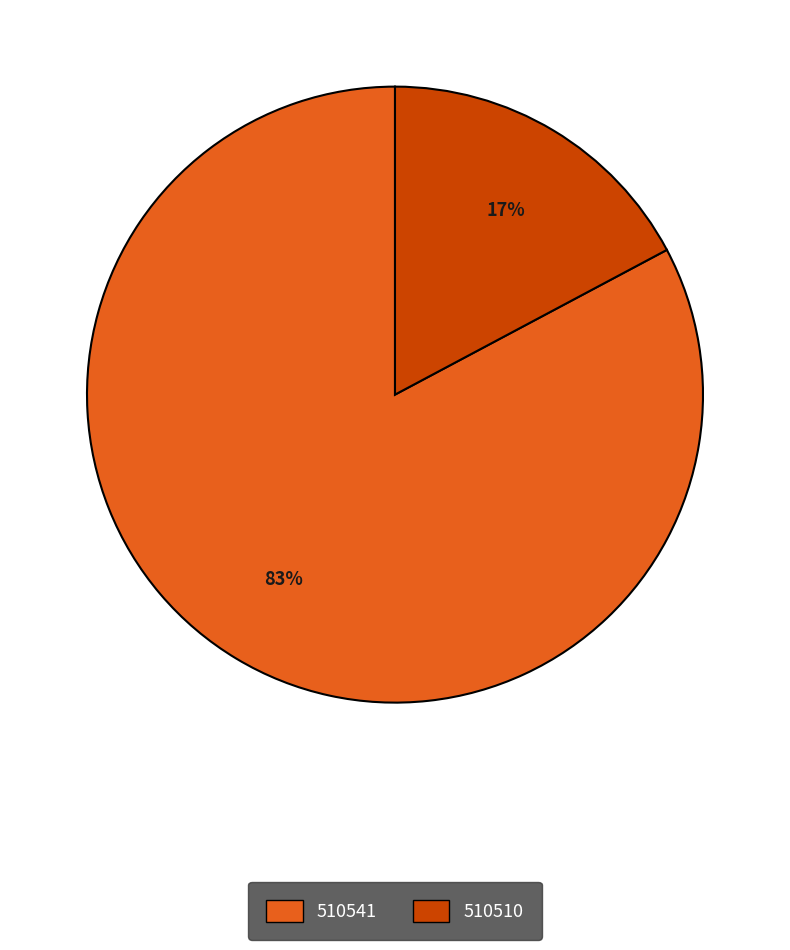

Is it true that 510510 is 35% of the pie?

False